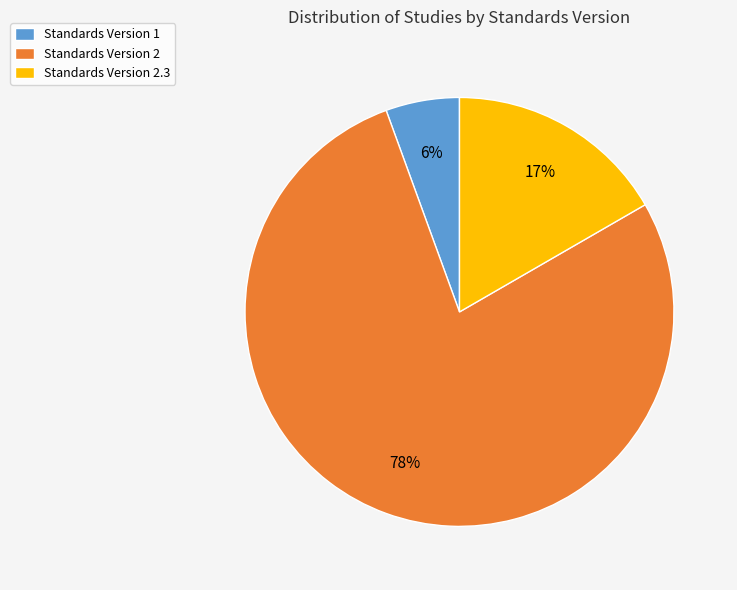

What percentage is the Standards Version 1 slice, to the nearest percent?

6%